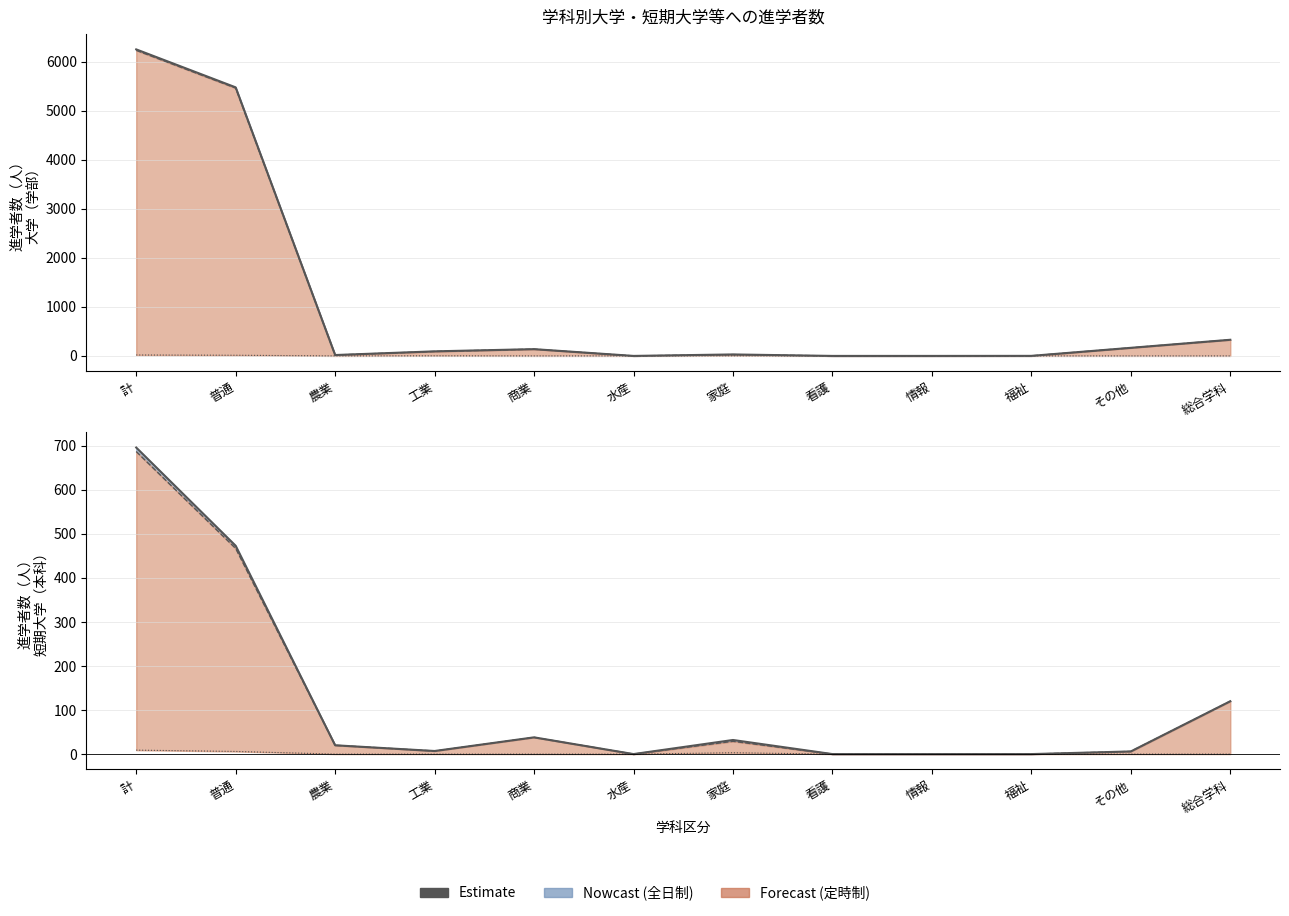

Reading left to right, extract all data points from this chart.

大学（学部）総数: 計=6247	普通=5473	農業=18	工業=93	商業=138	水産=0	家庭=30	看護=0	情報=0	福祉=1	その他=165	総合学科=329
全日制_大学（学部）: 計=6228	普通=5459	農業=18	工業=91	商業=138	水産=0	家庭=27	看護=0	情報=0	福祉=1	その他=165	総合学科=329
定時制_大学（学部）: 計=19	普通=14	農業=0	工業=2	商業=0	水産=0	家庭=3	看護=0	情報=0	福祉=0	その他=0	総合学科=0
短期大学（本科）総数: 計=696	普通=473	農業=20	工業=7	商業=38	水産=0	家庭=32	看護=0	情報=0	福祉=0	その他=6	総合学科=120
全日制_短期大学（本科）: 計=687	普通=467	農業=20	工業=7	商業=38	水産=0	家庭=29	看護=0	情報=0	福祉=0	その他=6	総合学科=120
定時制_短期大学（本科）: 計=9	普通=6	農業=0	工業=0	商業=0	水産=0	家庭=3	看護=0	情報=0	福祉=0	その他=0	総合学科=0